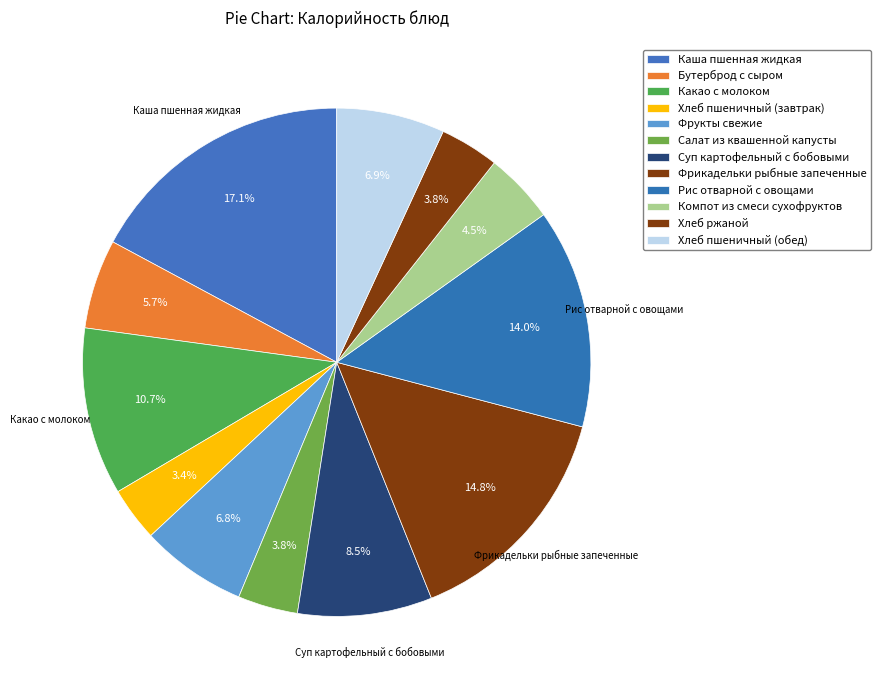

What is the largest slice in the pie chart?

Каша пшенная жидкая